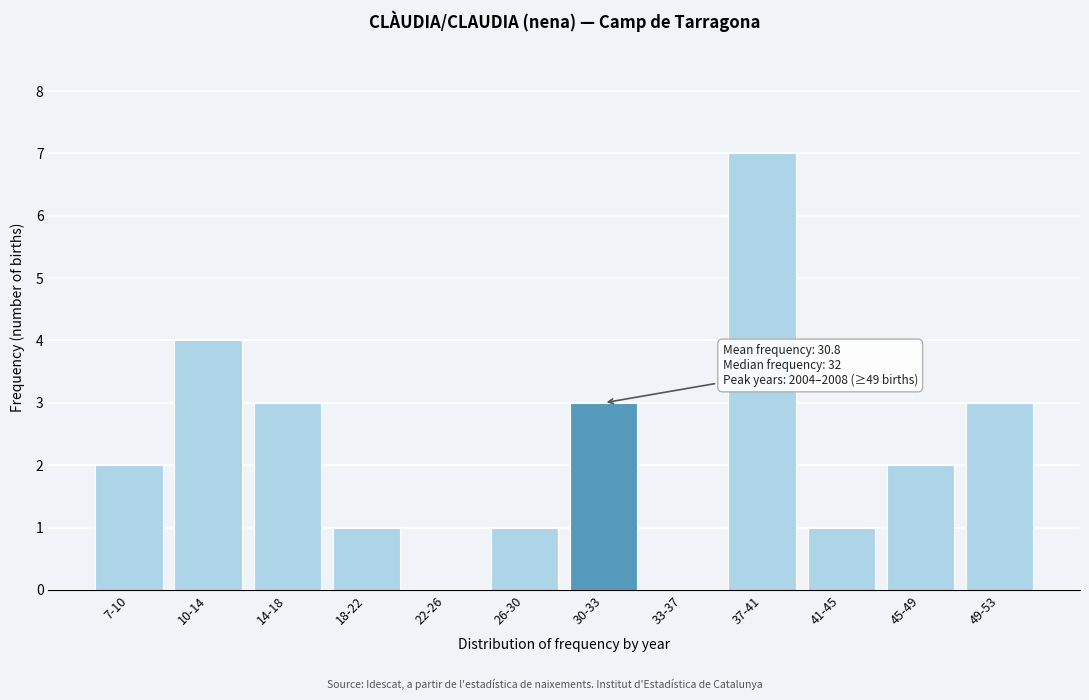

Reading left to right, what are all the values shown in this chart?

7-10=2	10-14=4	14-18=3	18-22=1	22-26=0	26-30=1	30-33=3	33-37=0	37-41=7	41-45=1	45-49=2	49-53=3